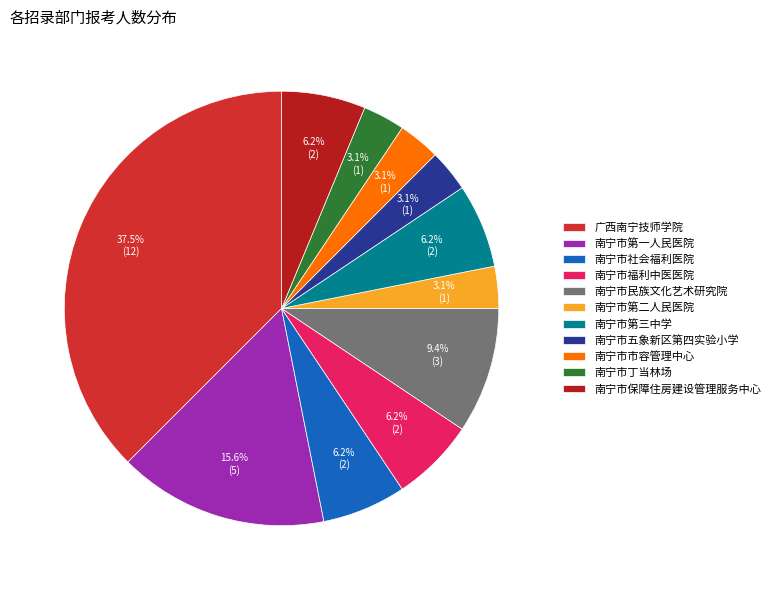

Count the number of slices in the pie.

11